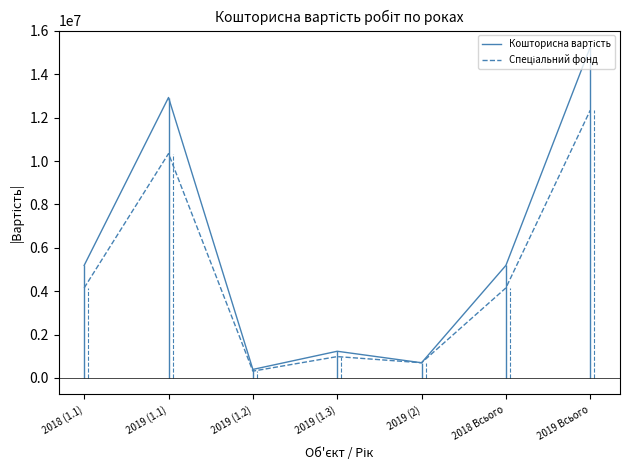

What is the spread (max minus min) of values at 2018 Всього?

1038170.0